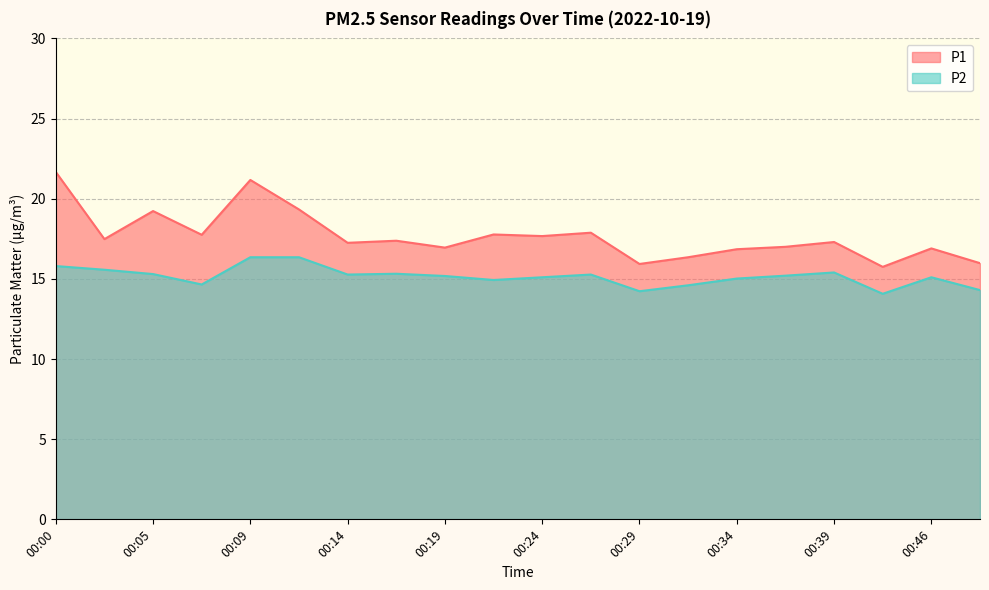

What is the difference between the P2 values at 00:24 and 00:31?

0.5